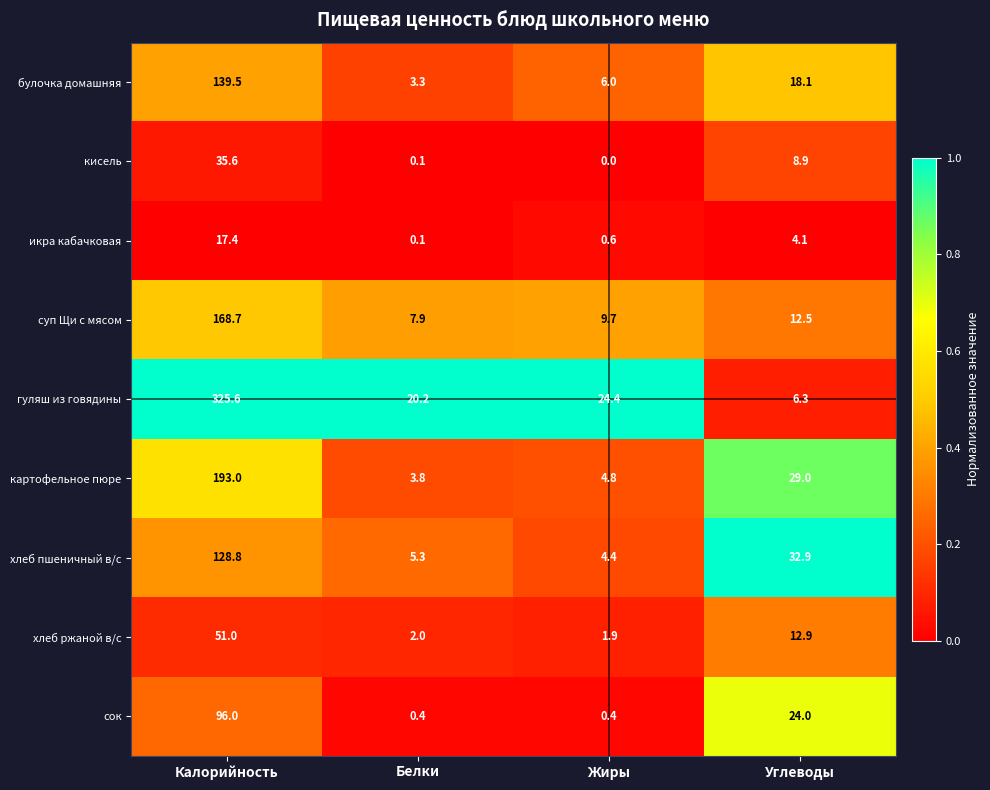

What is the total value across all series at Калорийность?

1155.6